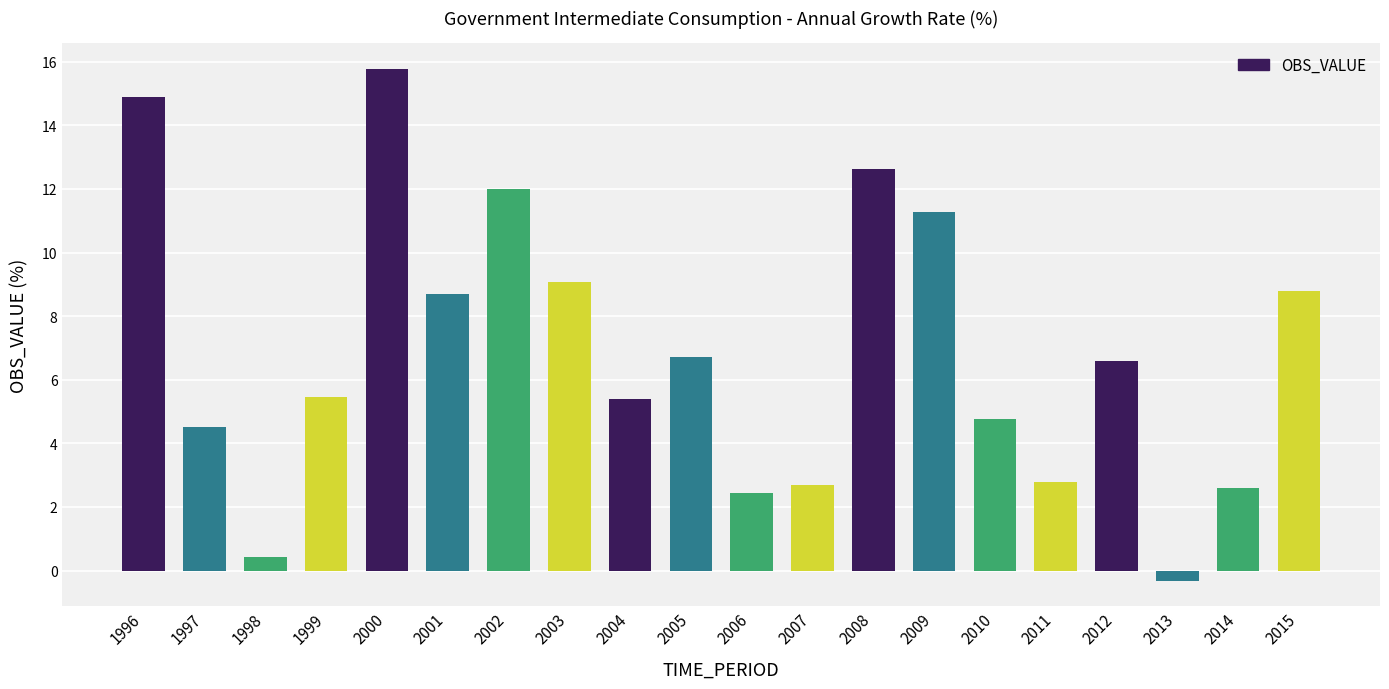

Are the bars horizontal?

No